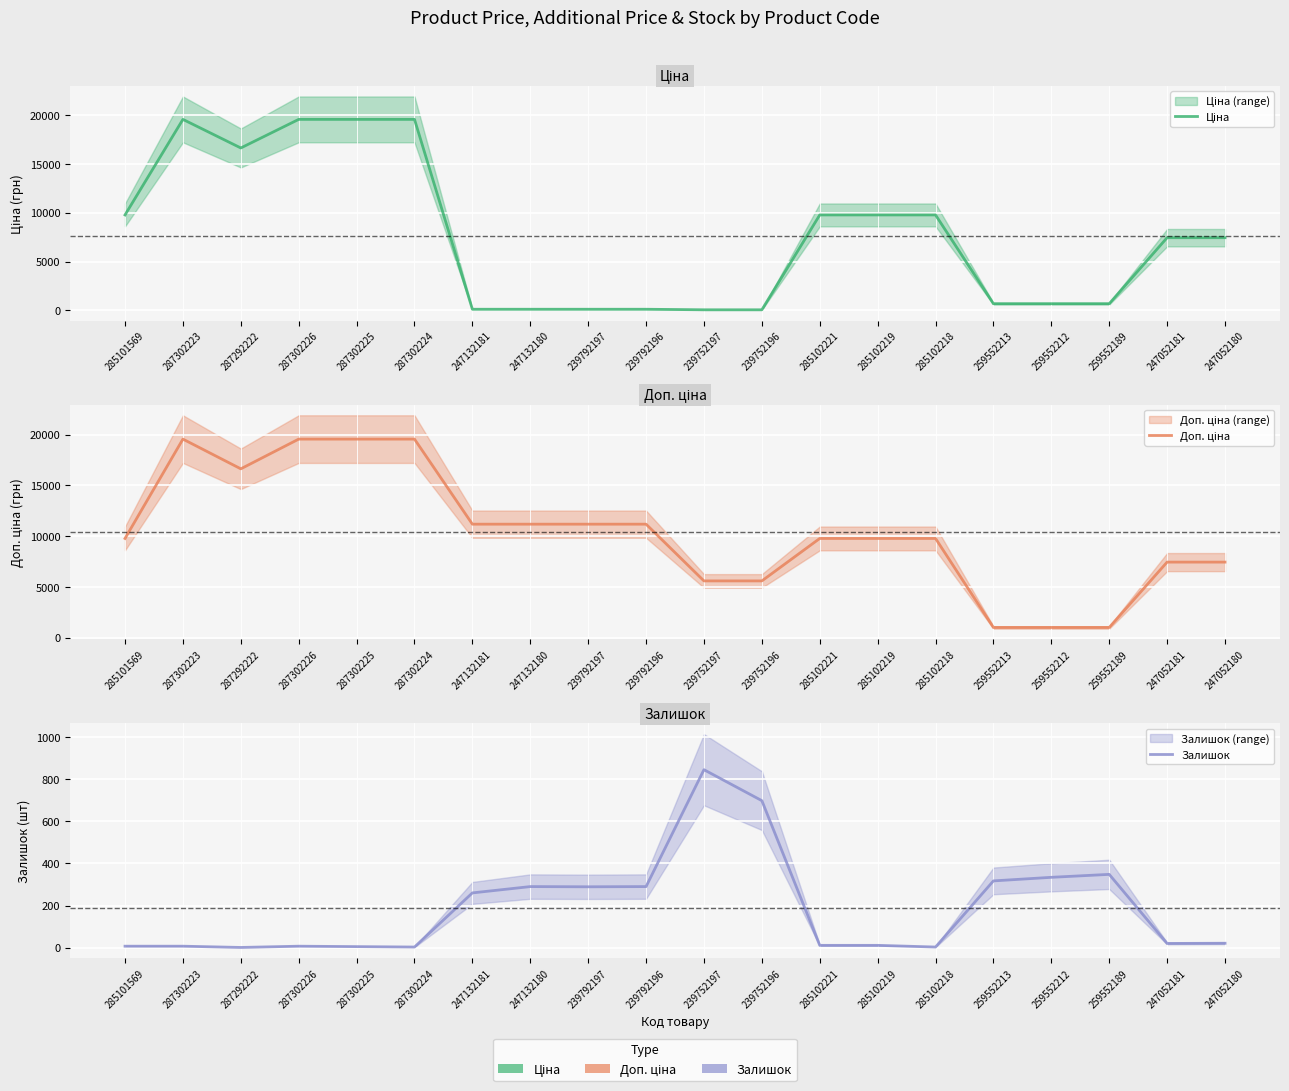

How many values in the Доп. ціна series are below 9775?

7